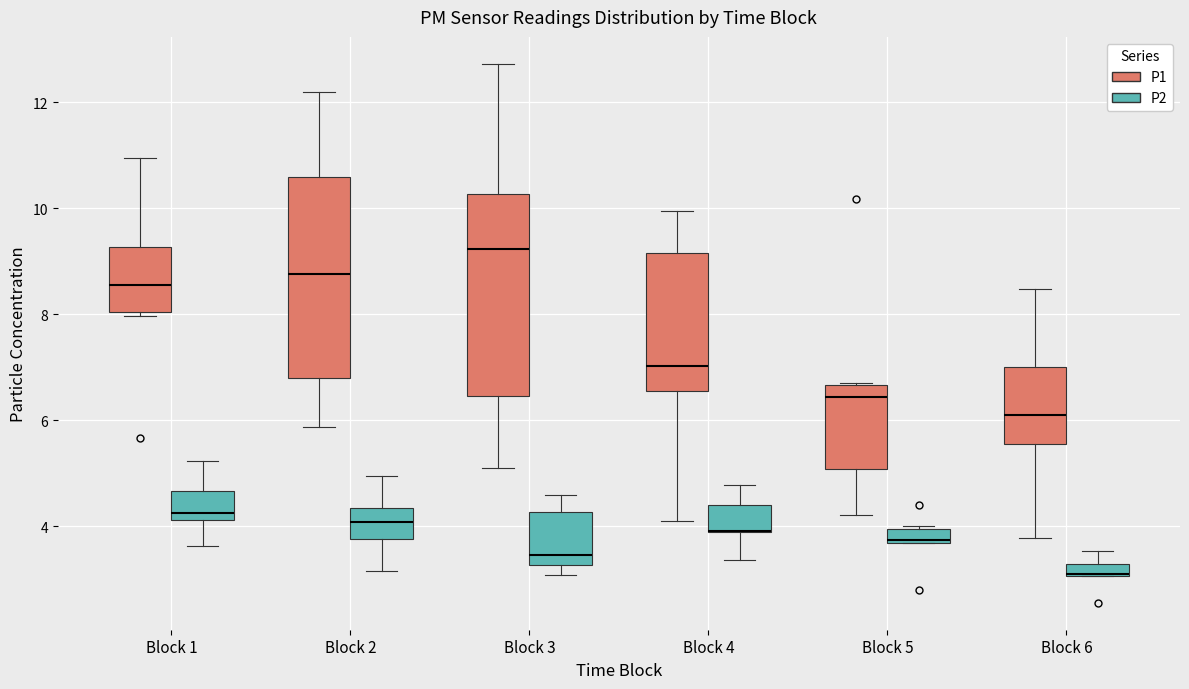

Where is the upper edge of the box for Block 1 (P2) on the y-axis? The values are not printed on the chart, so give them approximately, as read against the axis.

4.6